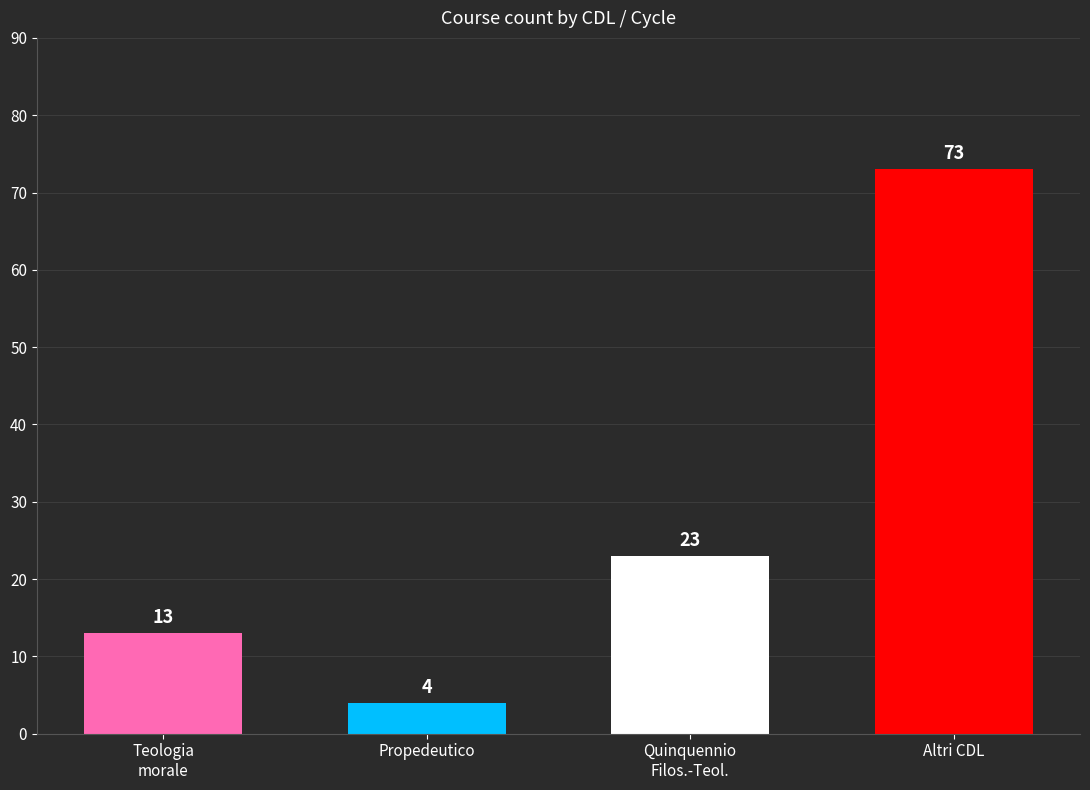

How many distinct data groups are displayed?

1